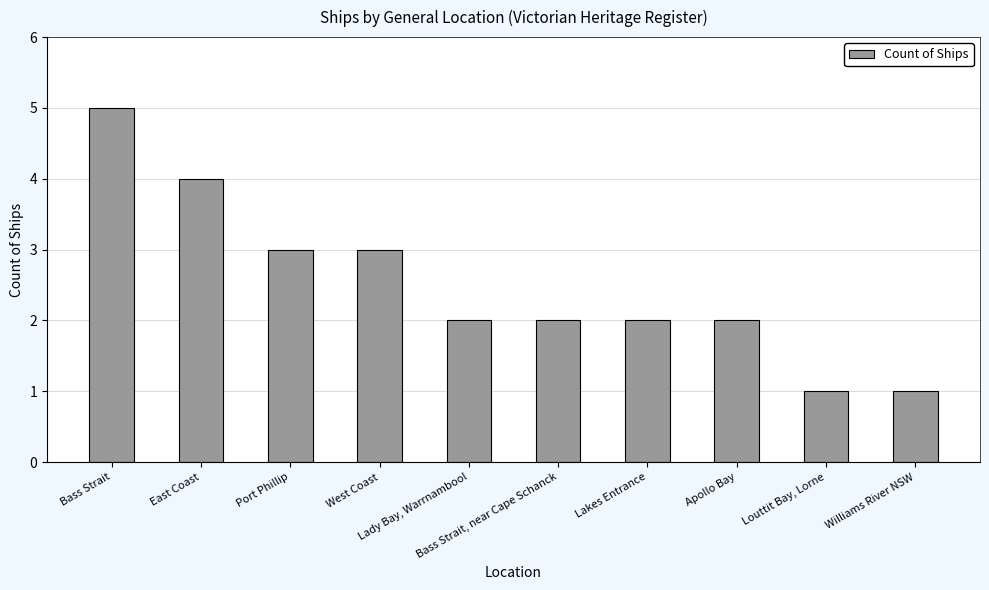

What position from the left is West Coast?

4